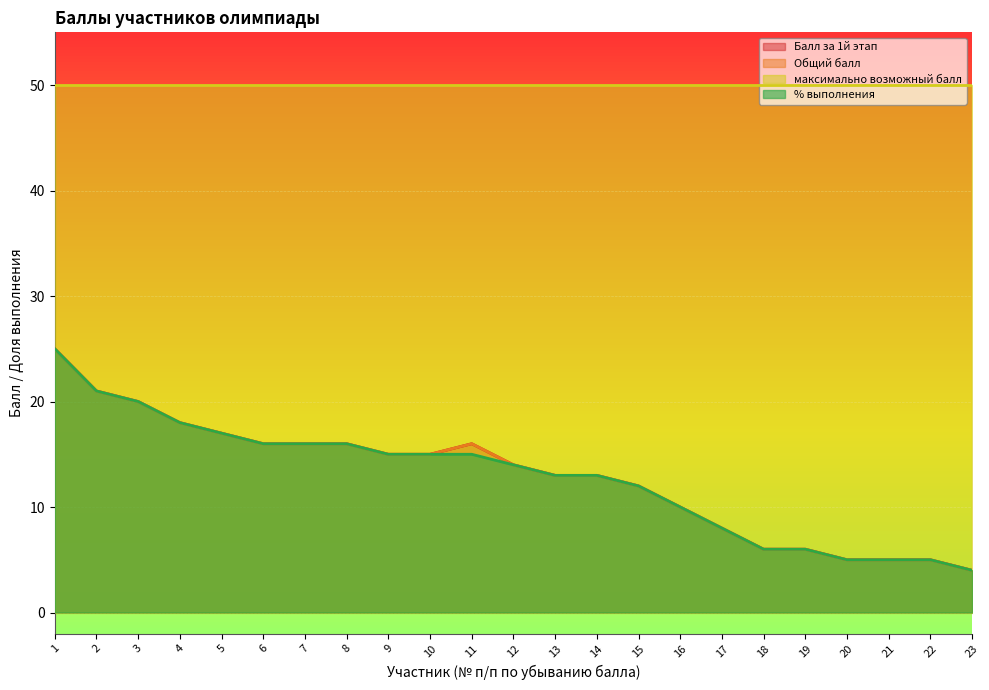

True or false: Балл за 1й этап has a value of 9 at 4.

False